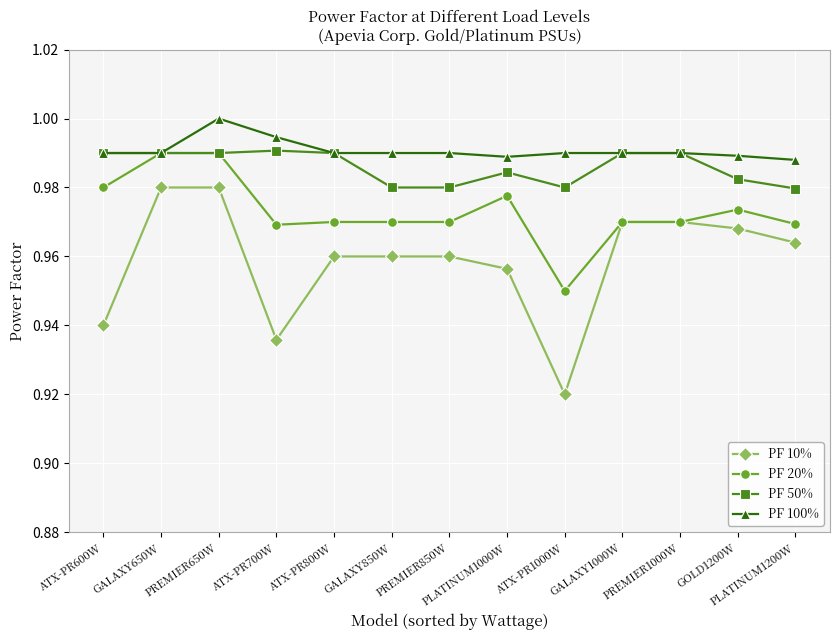

True or false: PF 100% and PF 10% intersect in this chart.

False